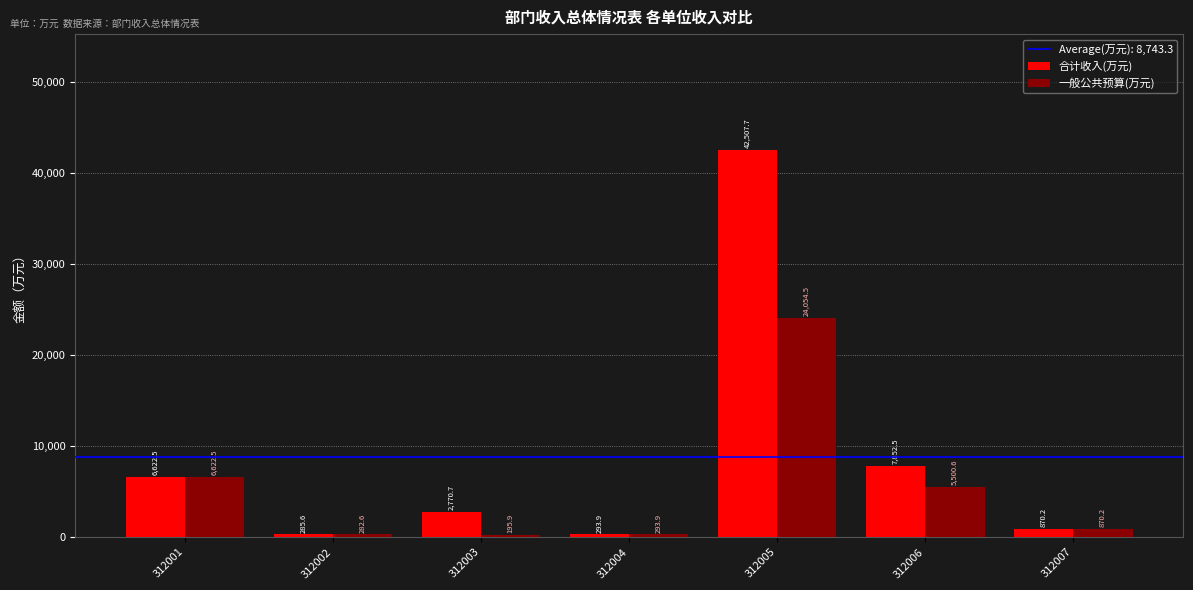

True or false: 一般公共预算(万元) has a value of 9278.5 at 312001.

False